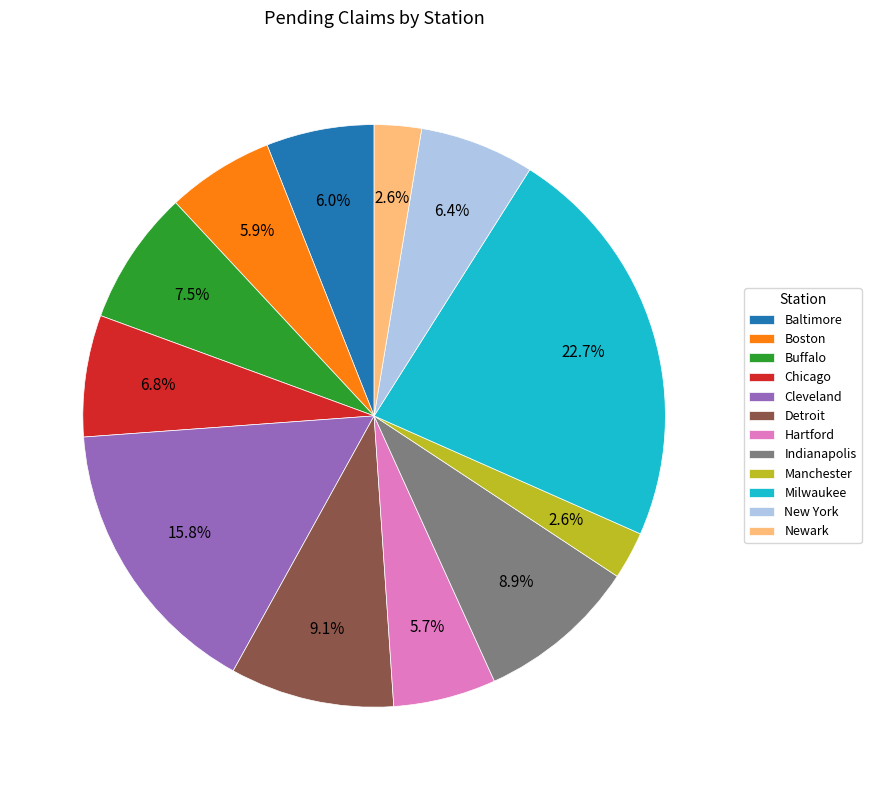

What portion of the pie excludes Cleveland?

84.2%